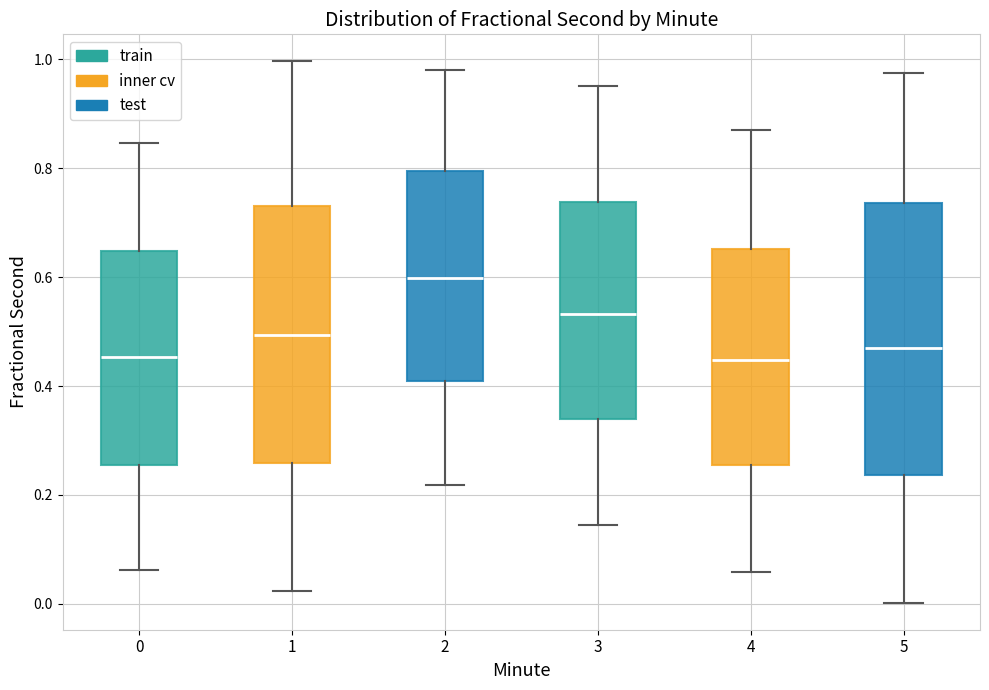

Reading left to right, read every box against the y-axis: the position of its median line, the range the box covers, and the ends of its whiskers. The values are not printed on the chart, so give them approximately, as read against the axis.

0: median 0.46, box 0.26 to 0.64, whiskers 0.06 to 0.84
1: median 0.50, box 0.26 to 0.74, whiskers 0.02 to 1.00
2: median 0.60, box 0.40 to 0.80, whiskers 0.22 to 0.98
3: median 0.54, box 0.34 to 0.74, whiskers 0.14 to 0.96
4: median 0.44, box 0.26 to 0.66, whiskers 0.06 to 0.88
5: median 0.48, box 0.24 to 0.74, whiskers 0.00 to 0.98